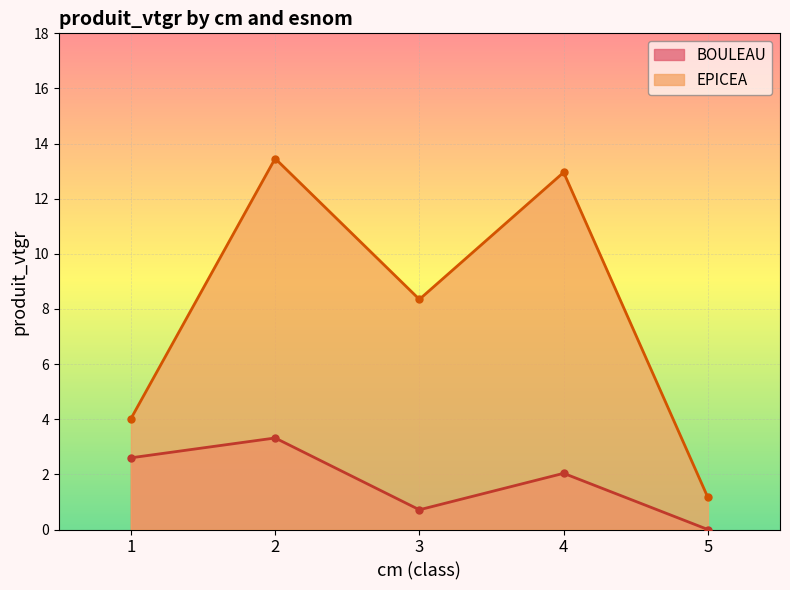

List the labels in order of value, smallest first.

5, 1, 3, 4, 2